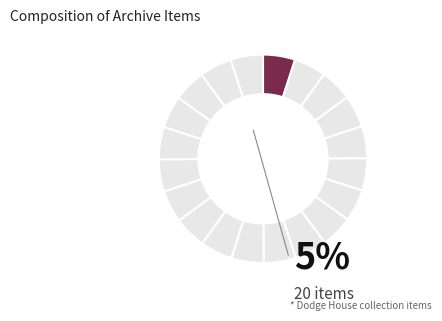

Which category has the smallest portion of the pie?

Christmas Tree Star Of Dodge House